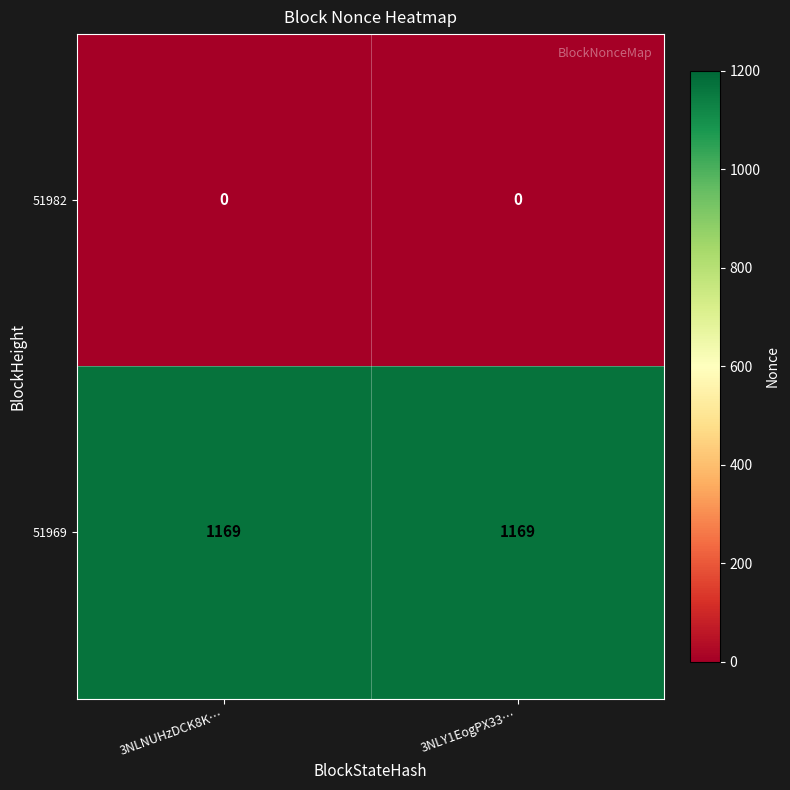

Which series has the largest total across all categories?

51969